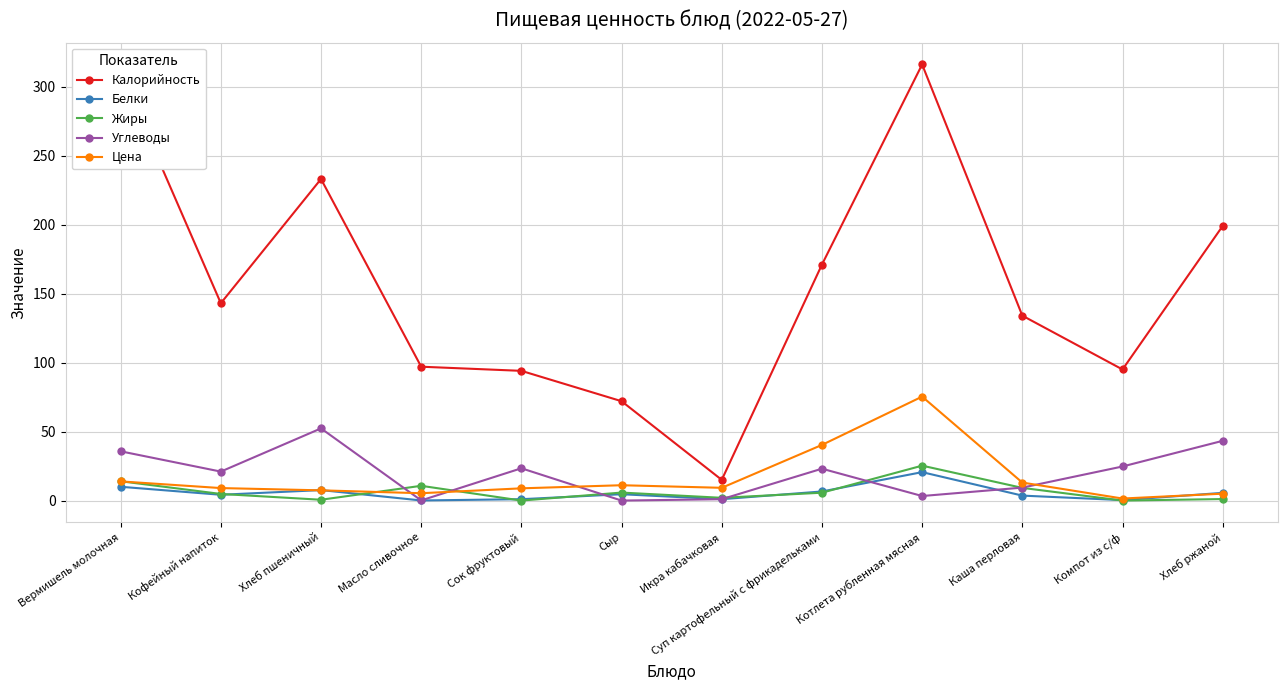

At which category does Жиры reach its first local peak?

Масло сливочное